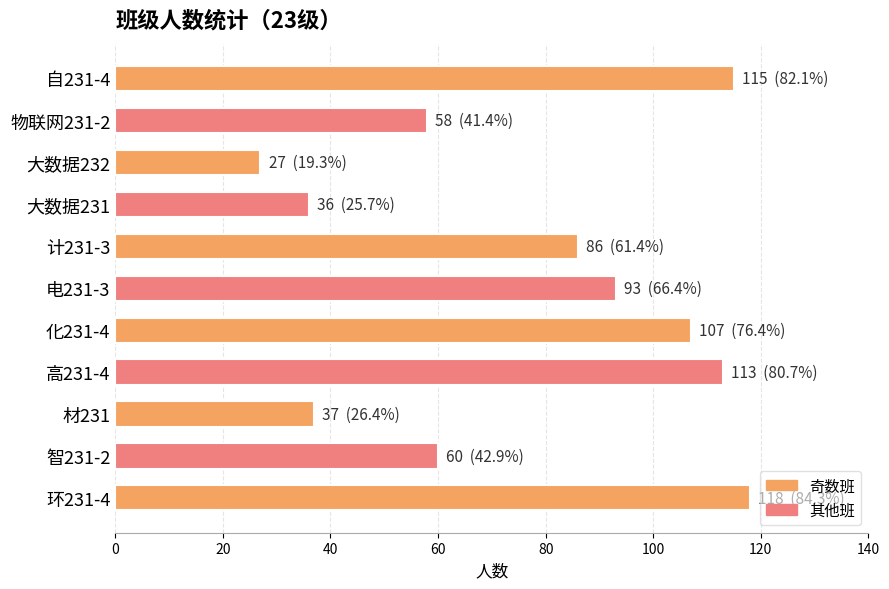

What is the difference between the values at 计231-3 and 材231?

49